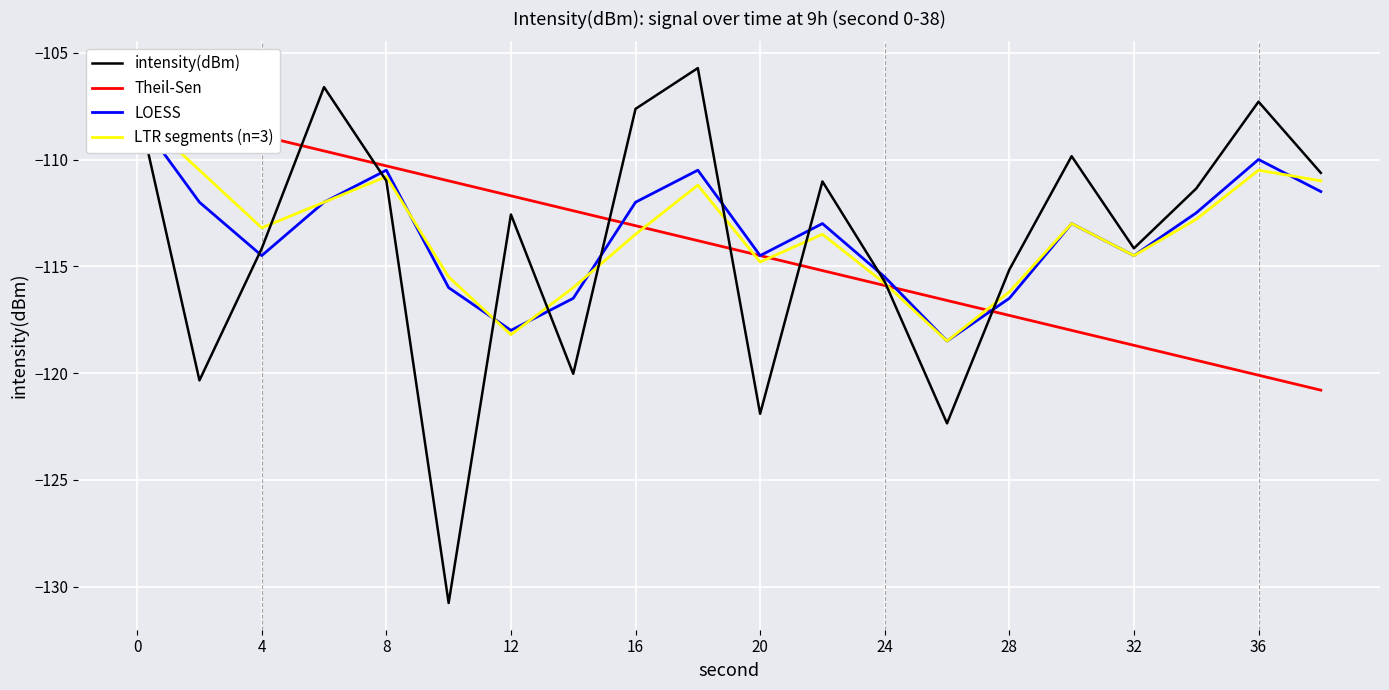

Is it true that intensity(dBm) equals -56.2 at 32?

False